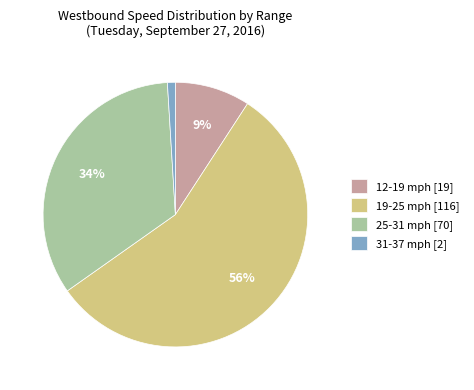

Between 19-25 mph [116] and 25-31 mph [70], which is larger?

19-25 mph [116]